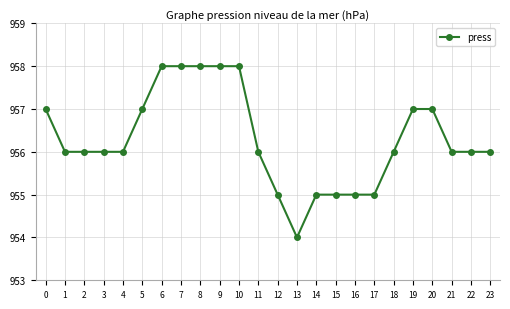

What is the approximate value at 0?

957